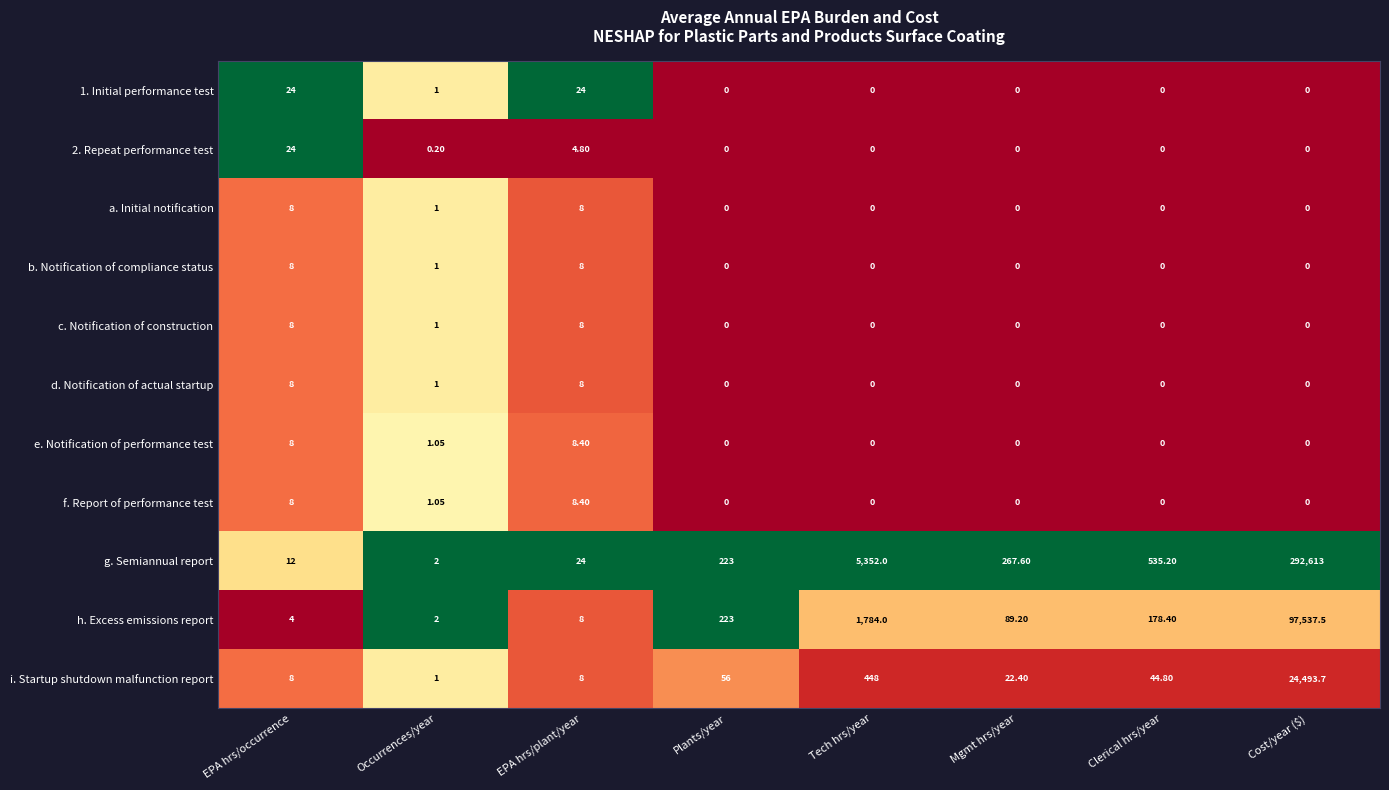

Which series has the widest spread of values?

g. Semiannual report